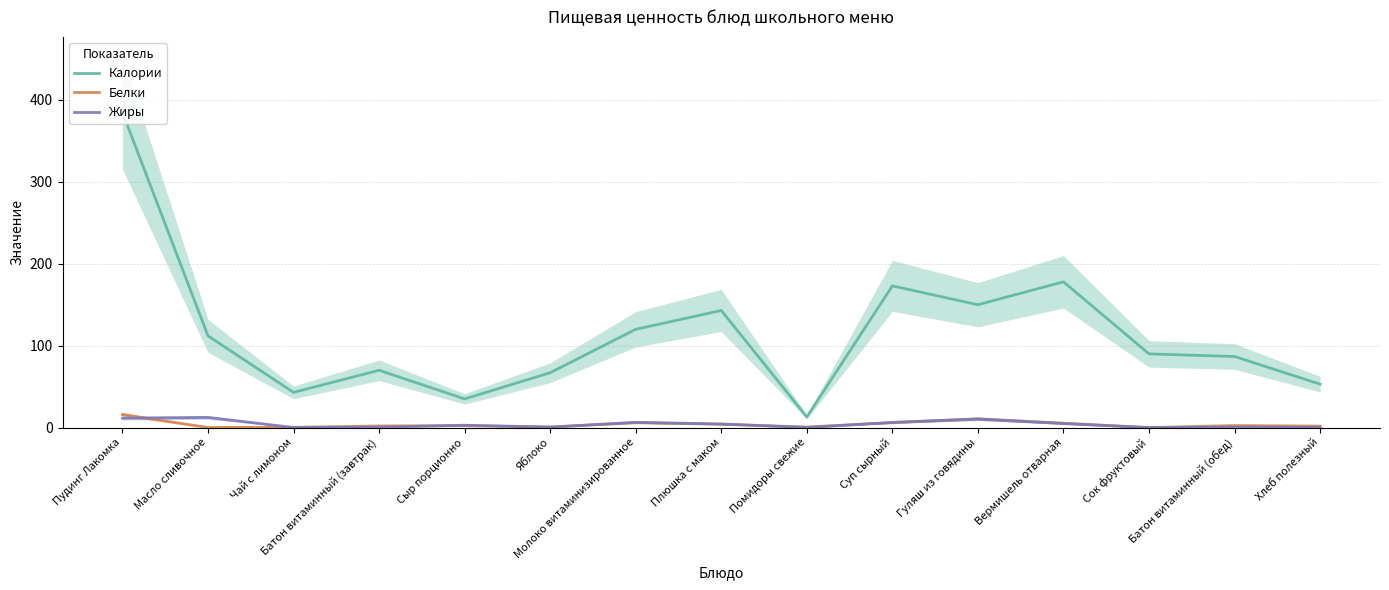

How many values in the Жиры series are below 2?

7